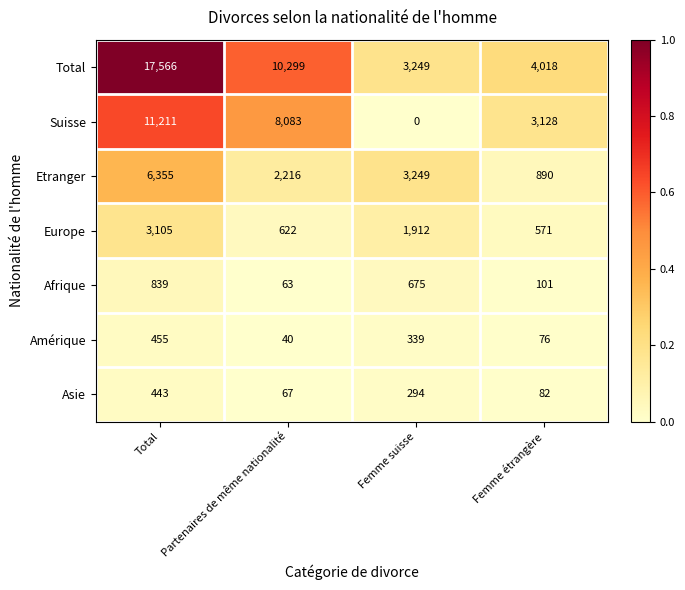

Which series changed the most between Femme suisse and Femme étrangère?

Suisse